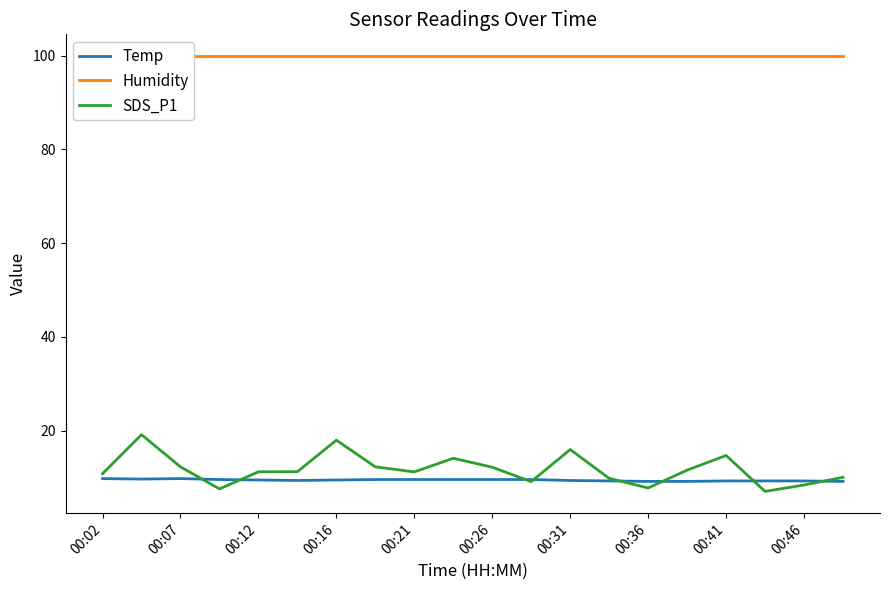

What is the difference between the maximum and minimum values in the SDS_P1 series?

12.1